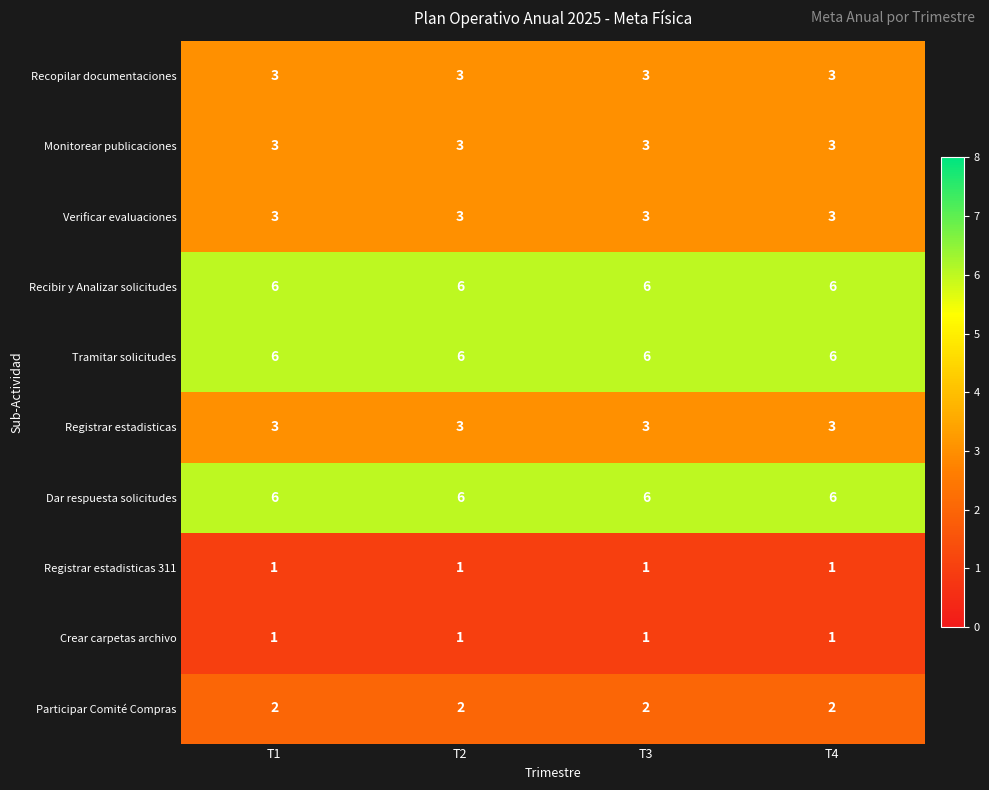

Is it true that Crear carpetas archivo equals 0 at T4?

False